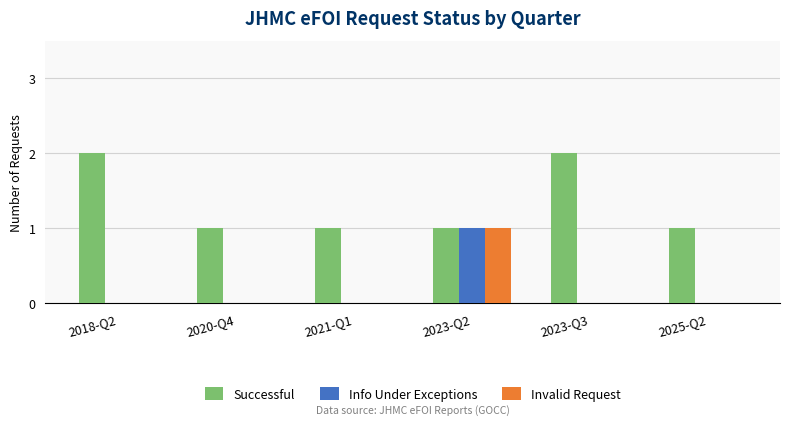

At which category is the sum across all series the highest?

2023-Q2